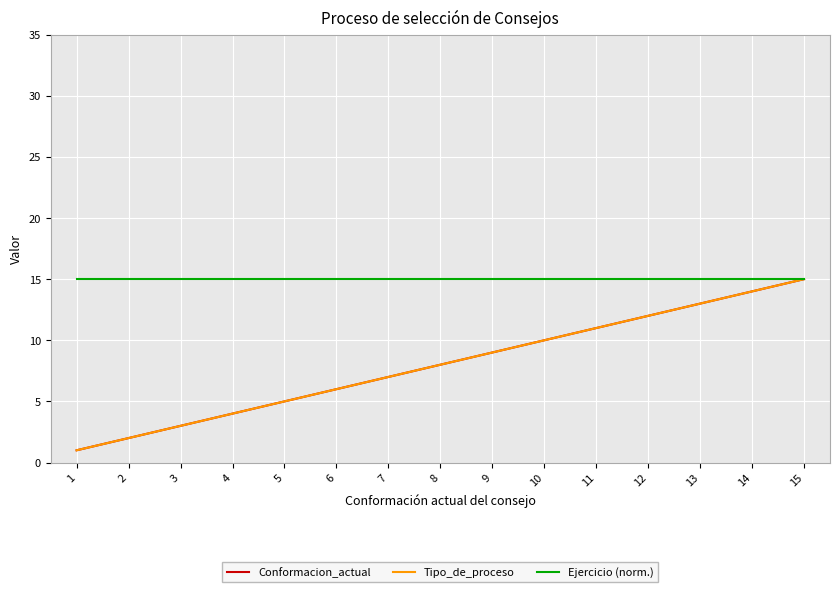

Does the chart display data point markers on the line(s)?

No